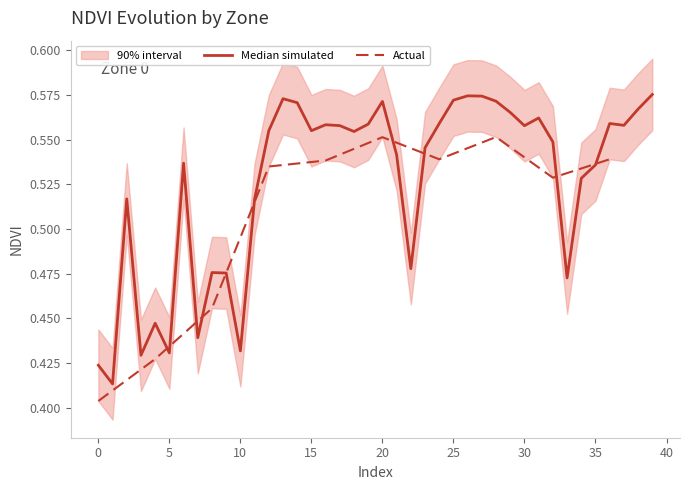

Rank the series by their average value, from lowest to highest.

Zone 0 lower, Zone 0 NDVI, Zone 0 upper